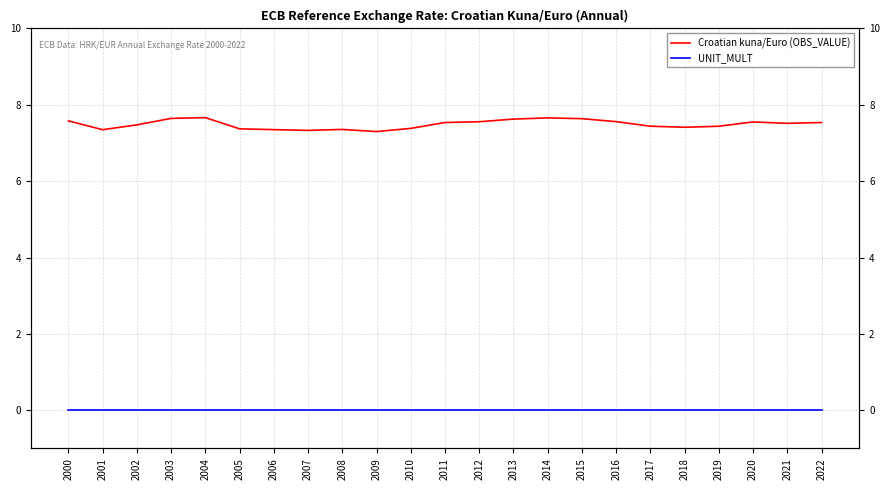

Which series changed the most between 2006 and 2021?

Croatian kuna/Euro (OBS_VALUE)